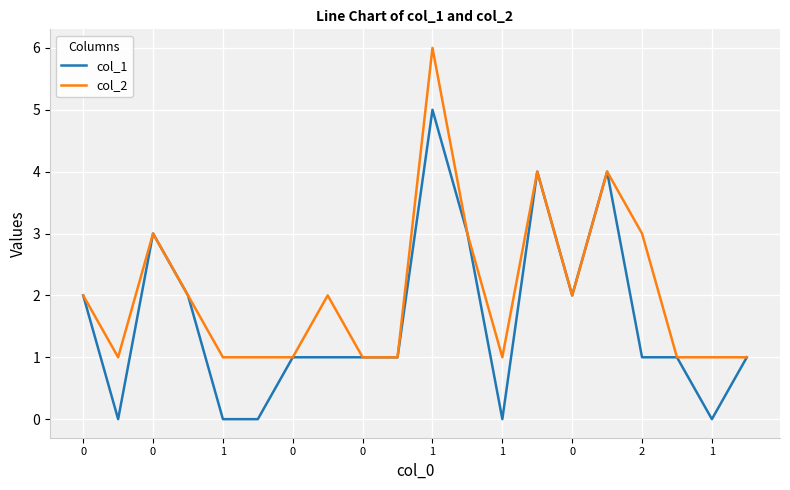

True or false: col_1 has more than 1 points higher than both neighbors.

True